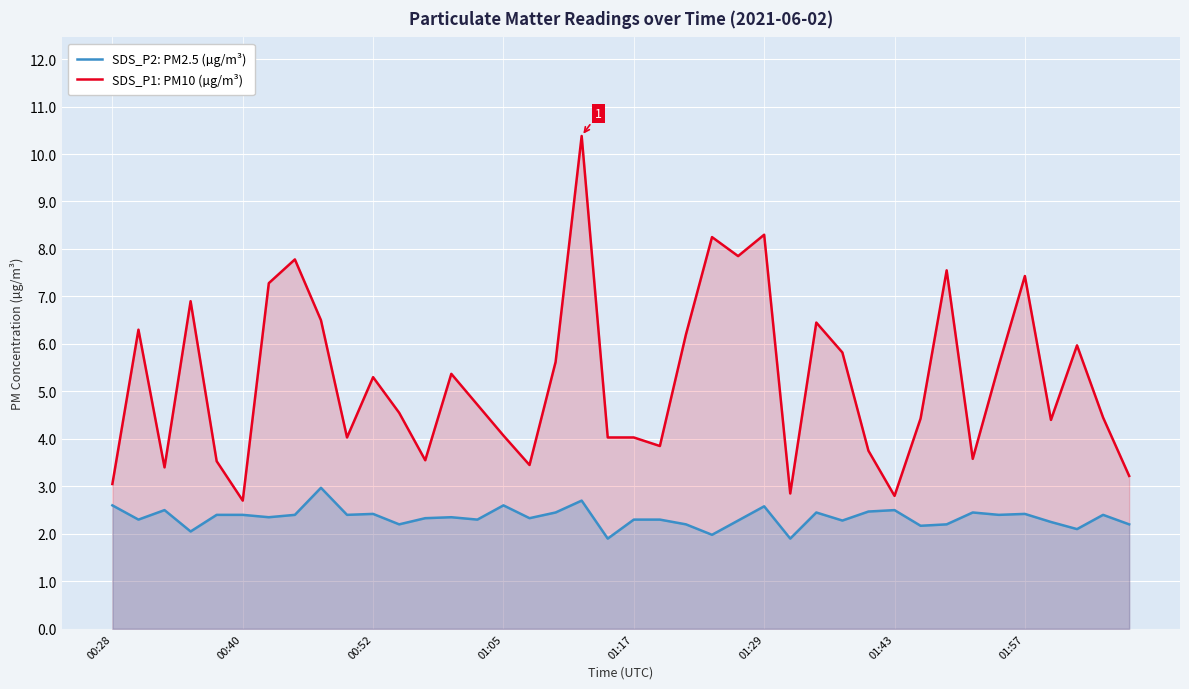

What is the sum of the SDS_P2: PM2.5 (µg/m³) values at 33 and 19?

4.3